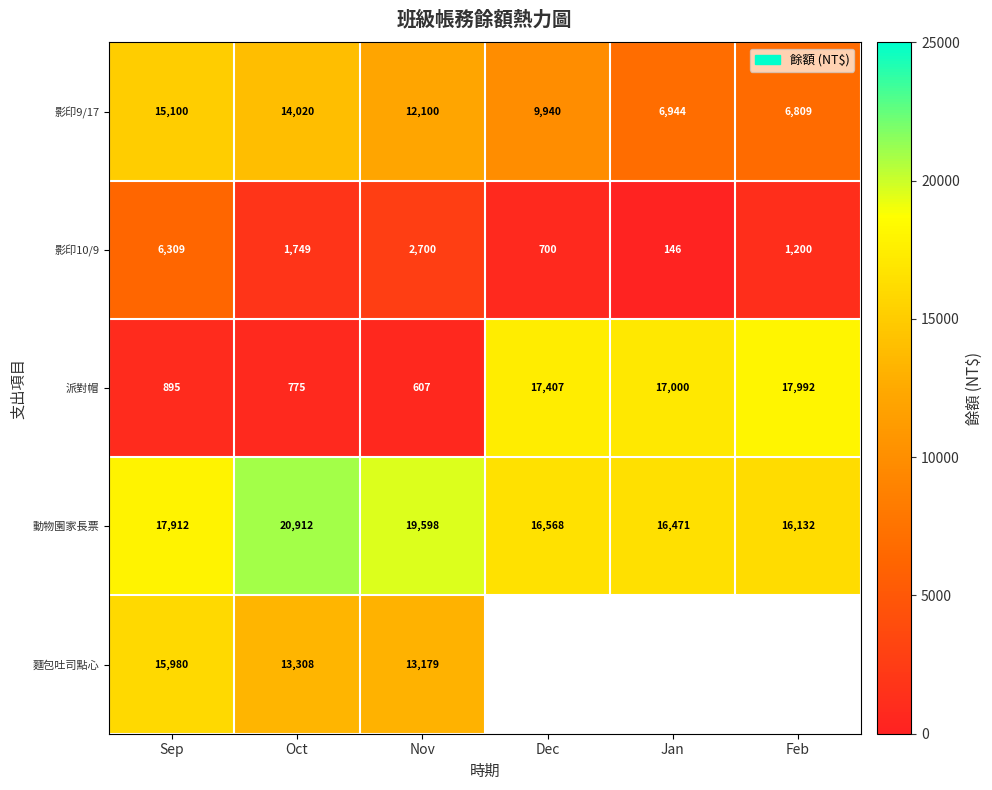

Which label corresponds to the largest value in the chart?

Oct